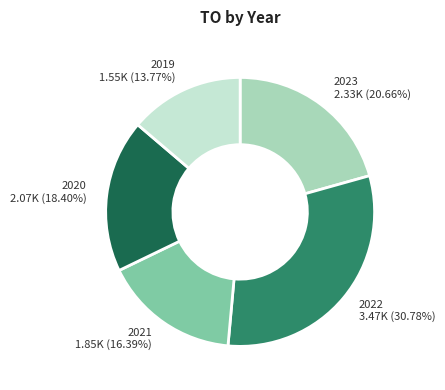

Rank the categories by value from highest to lowest.

2022, 2023, 2020, 2021, 2019